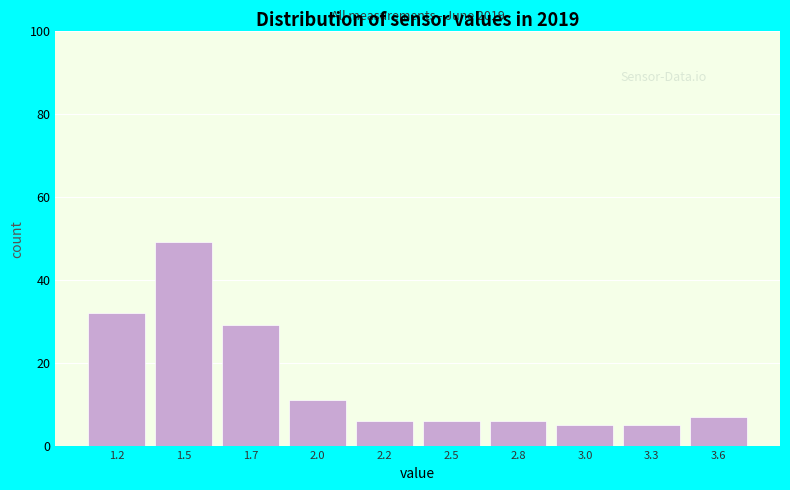

Reading left to right, transcribe all the data shown in this chart.

1.2=32	1.5=49	1.7=29	2.0=11	2.2=6	2.5=6	2.8=6	3.0=5	3.3=5	3.6=7